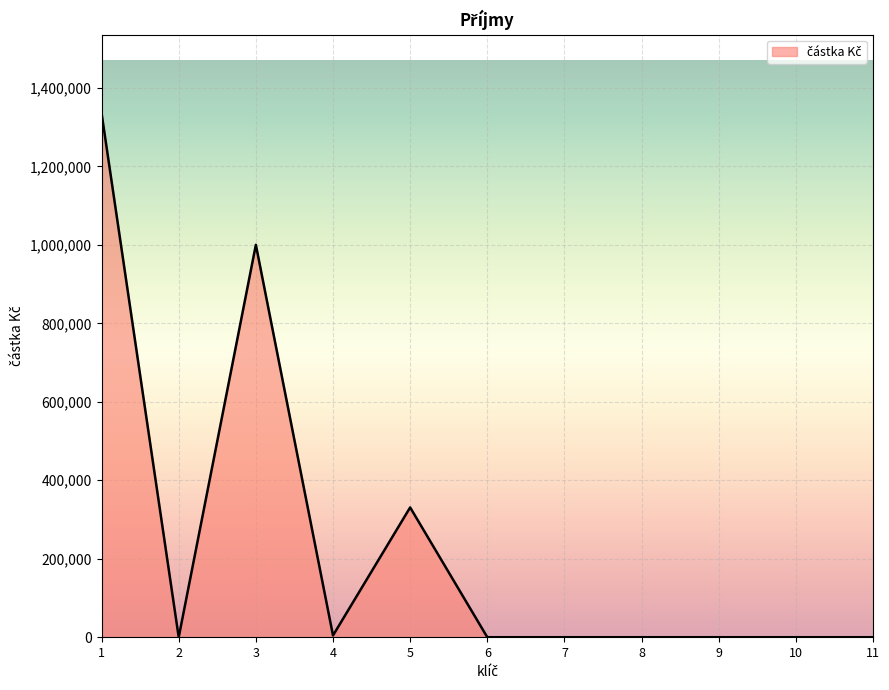

What is the greatest value displayed?

1335250